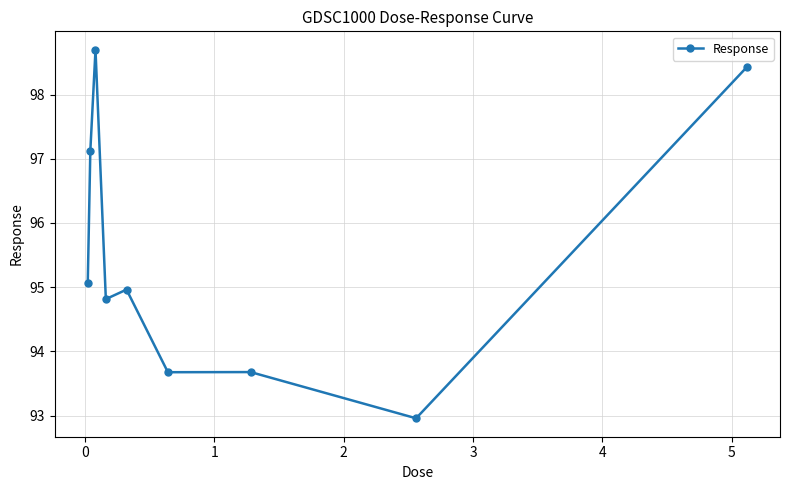

Reading right to left, transcribe all the data shown in this chart.

98.4	93.0	93.7	93.7	95.0	94.8	98.7	97.1	95.1